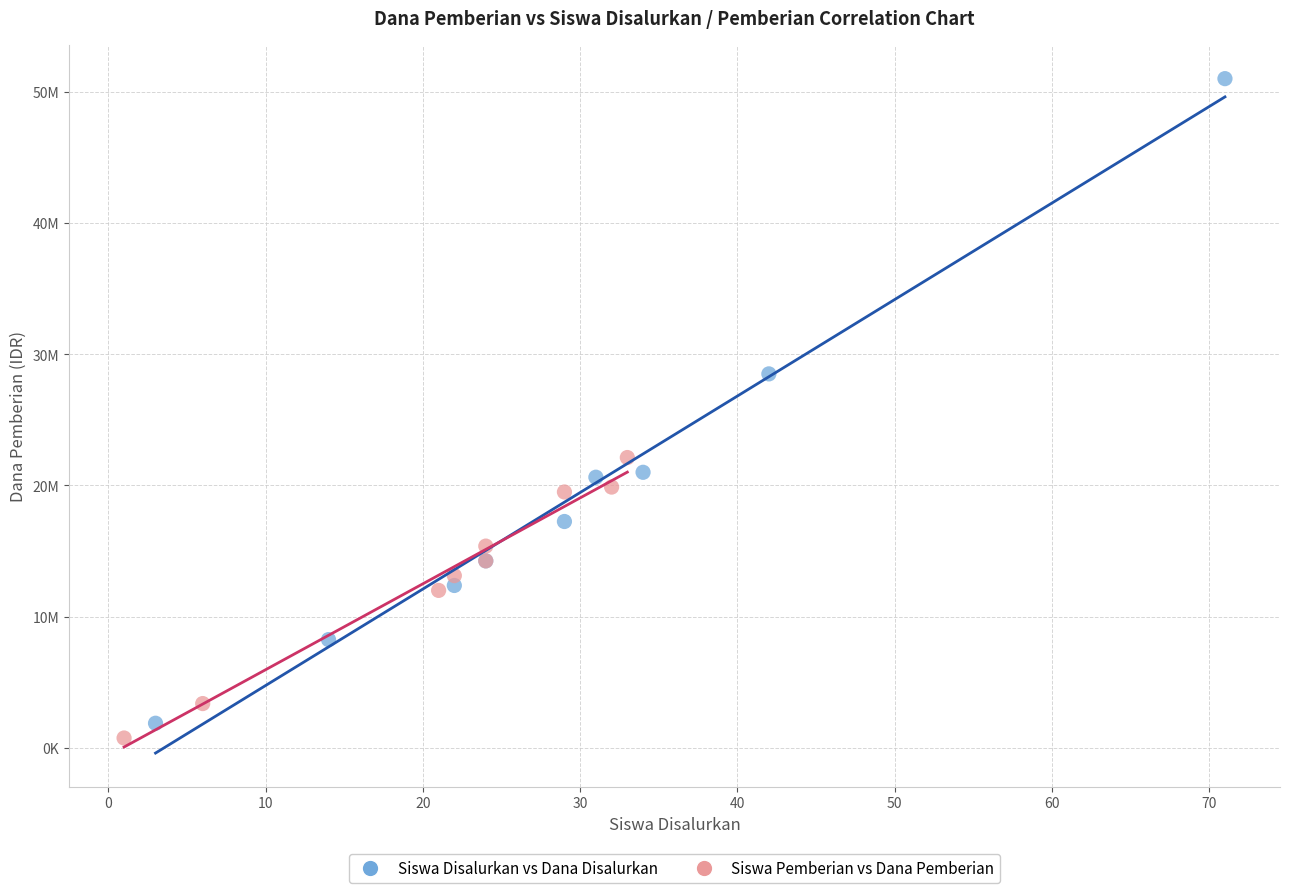

What are all the series names shown in the legend?

Siswa Disalurkan vs Dana Disalurkan, Siswa Pemberian vs Dana Pemberian